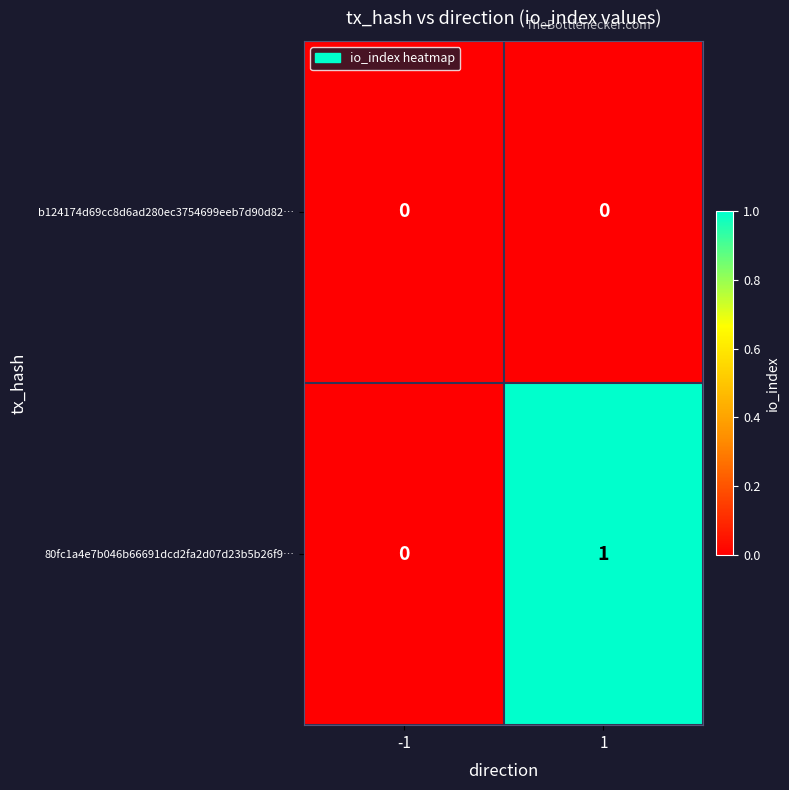

Rank the series by their maximum value, from lowest to highest.

b124174d69cc8d6ad280ec3754699eeb7d90d82…, 80fc1a4e7b046b66691dcd2fa2d07d23b5b26f9…